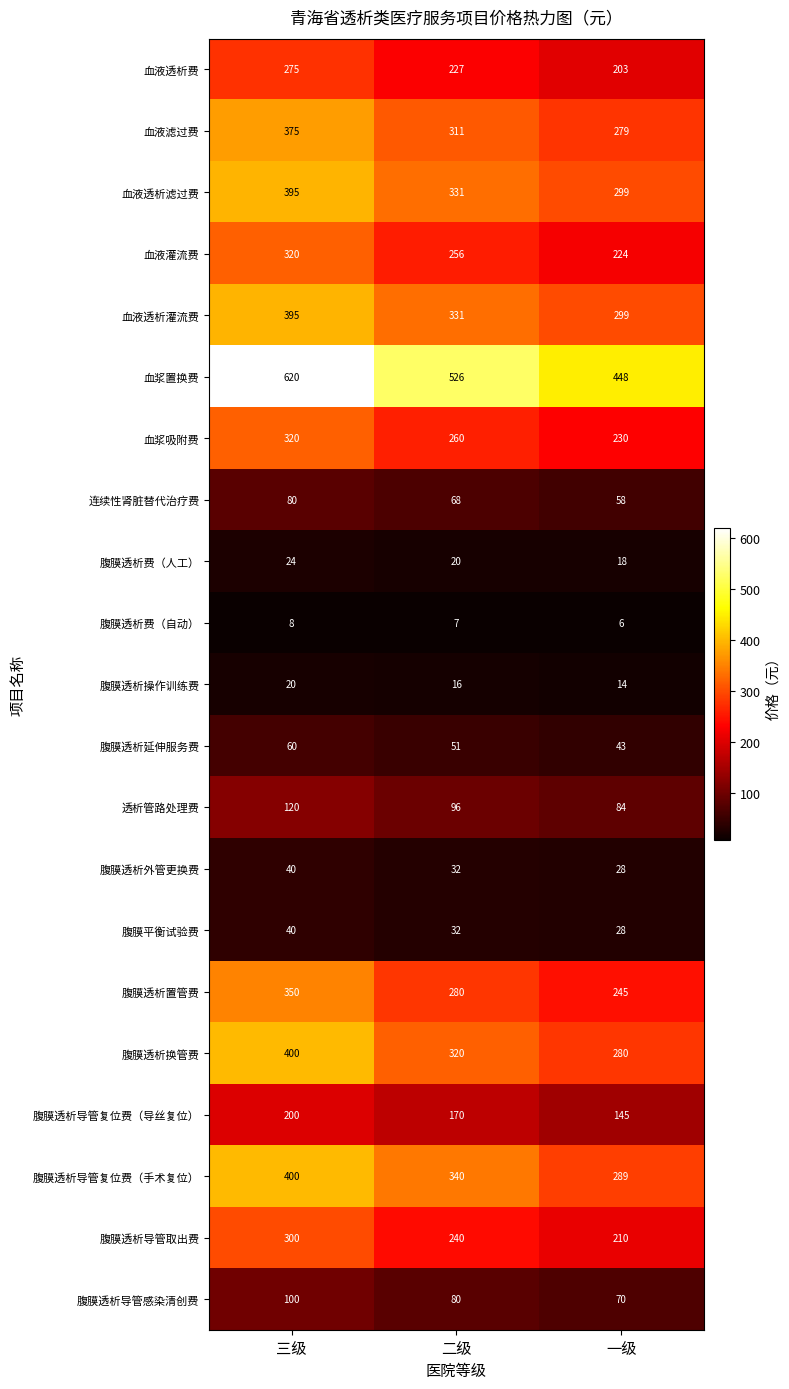

Is it true that 透析管路处理费 equals 120 at 三级?

True